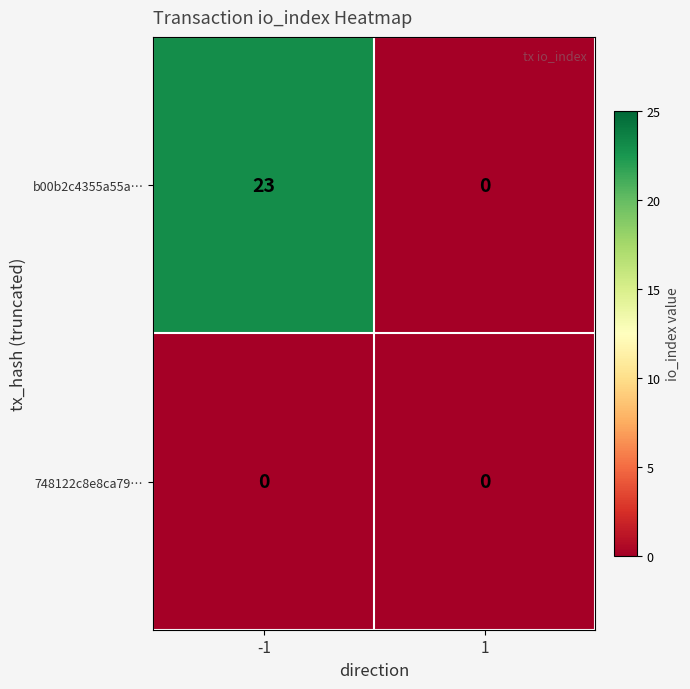

List the series in order of their peak value, highest first.

b00b2c4355a55a…, 748122c8e8ca79…